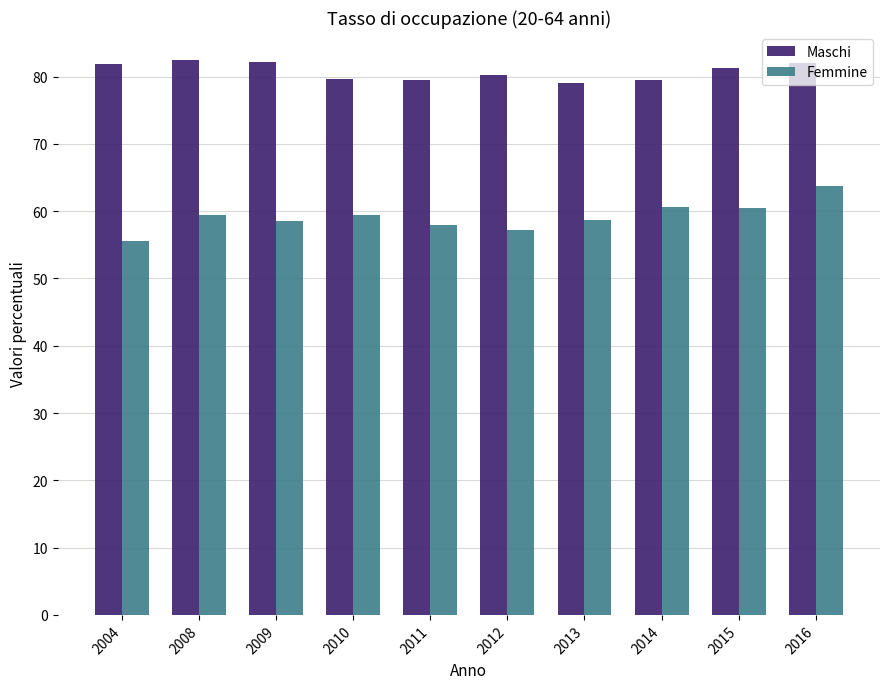

Is it true that Maschi equals 39.6 at 2013?

False